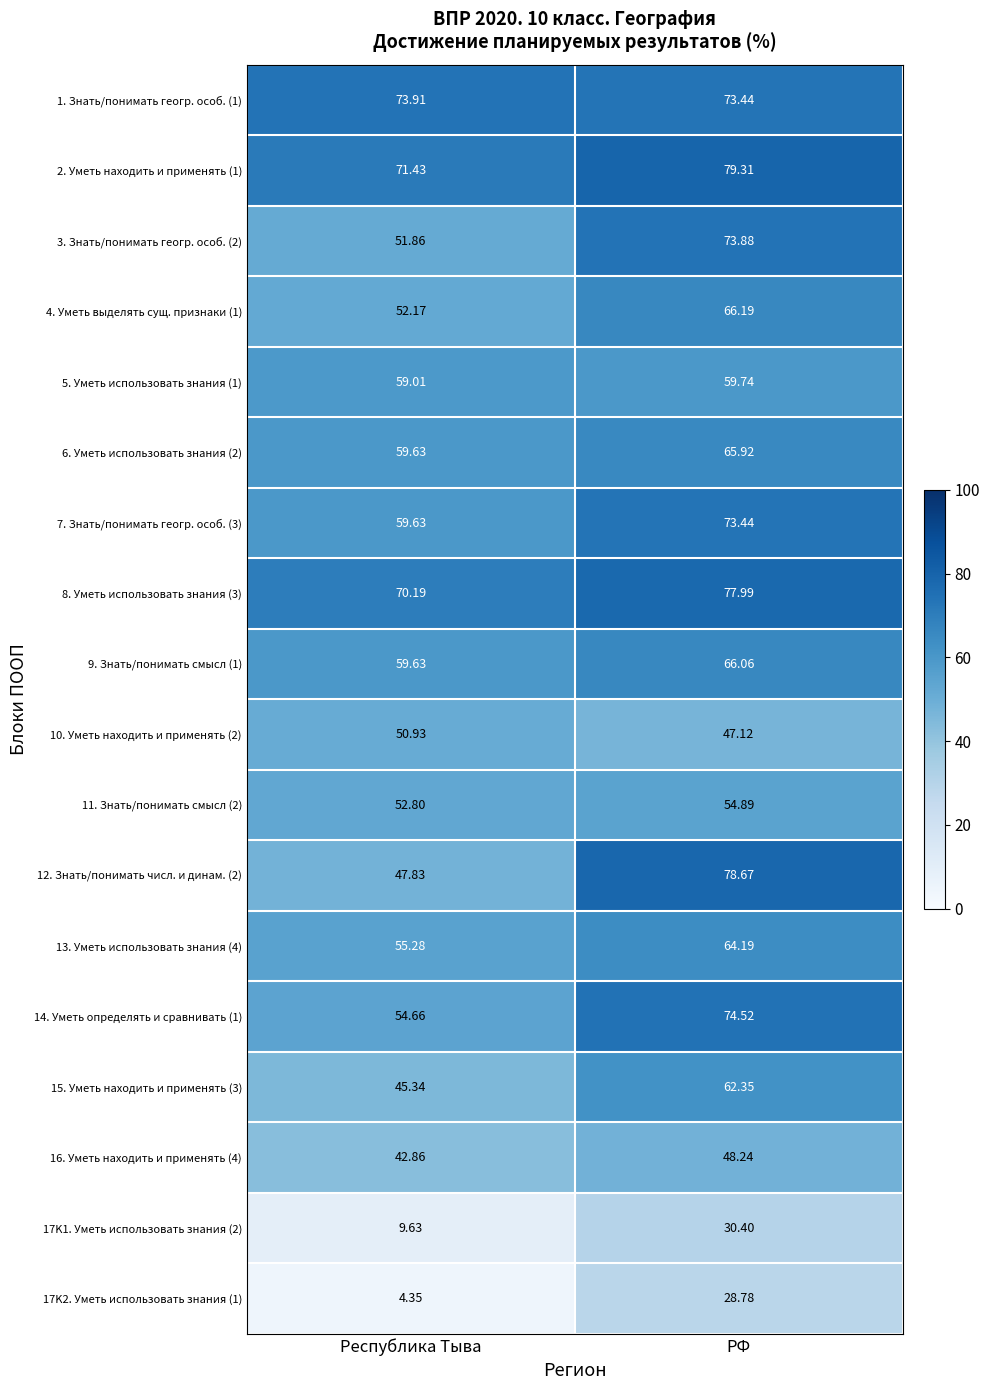

Rank the categories by 6. Уметь использовать знания (2) value from highest to lowest.

РФ, Республика Тыва